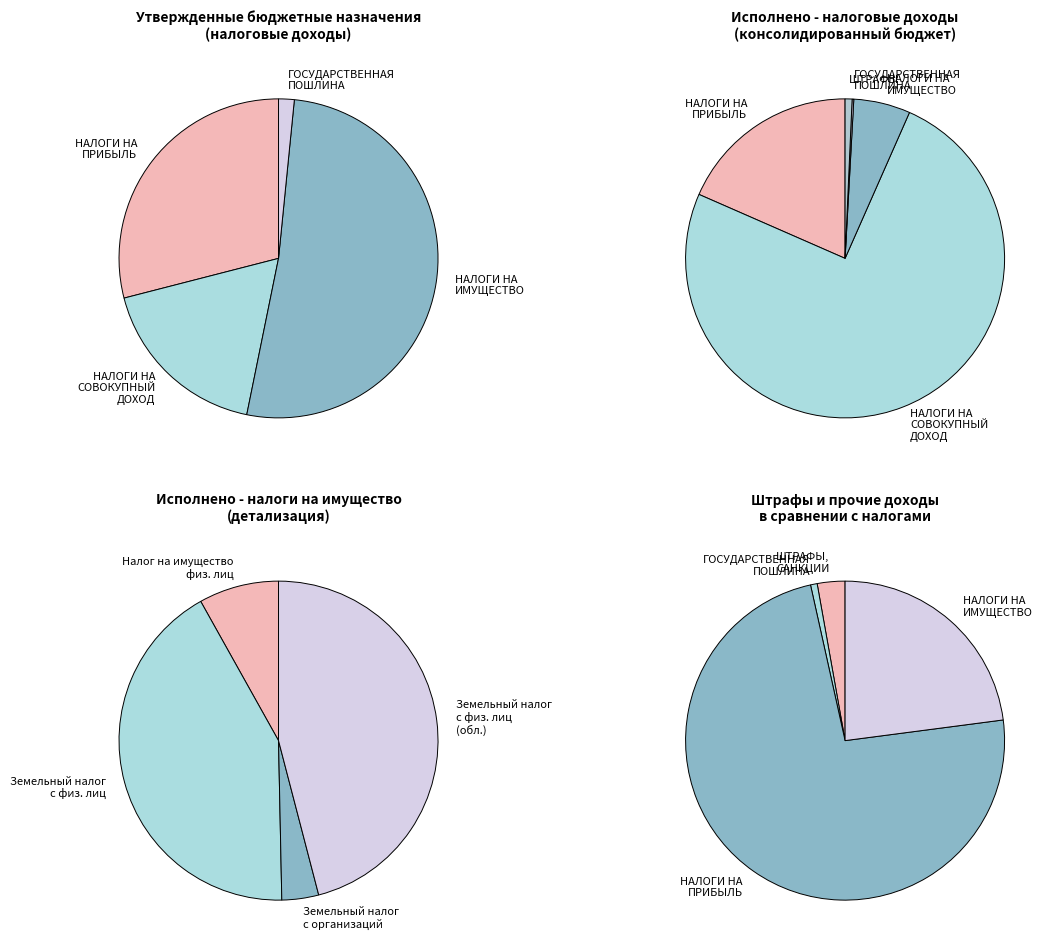

What is the change in value from НАЛОГИ НА ИМУЩЕСТВО to ШТРАФЫ, САНКЦИИ, ВОЗМЕЩЕНИЕ УЩЕРБА?

-68144.9